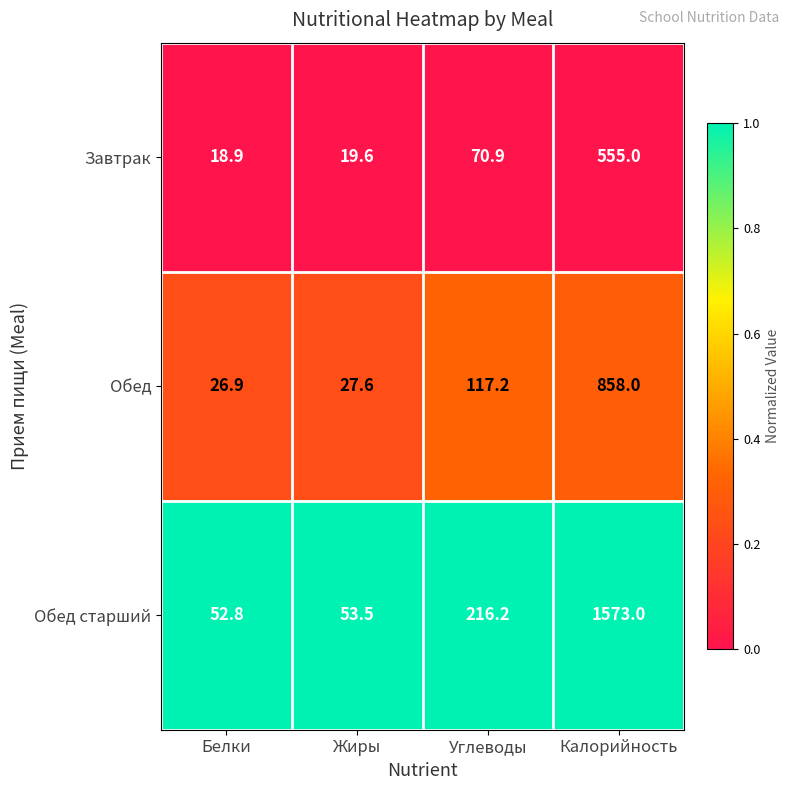

Which series has the largest total across all categories?

Обед старший